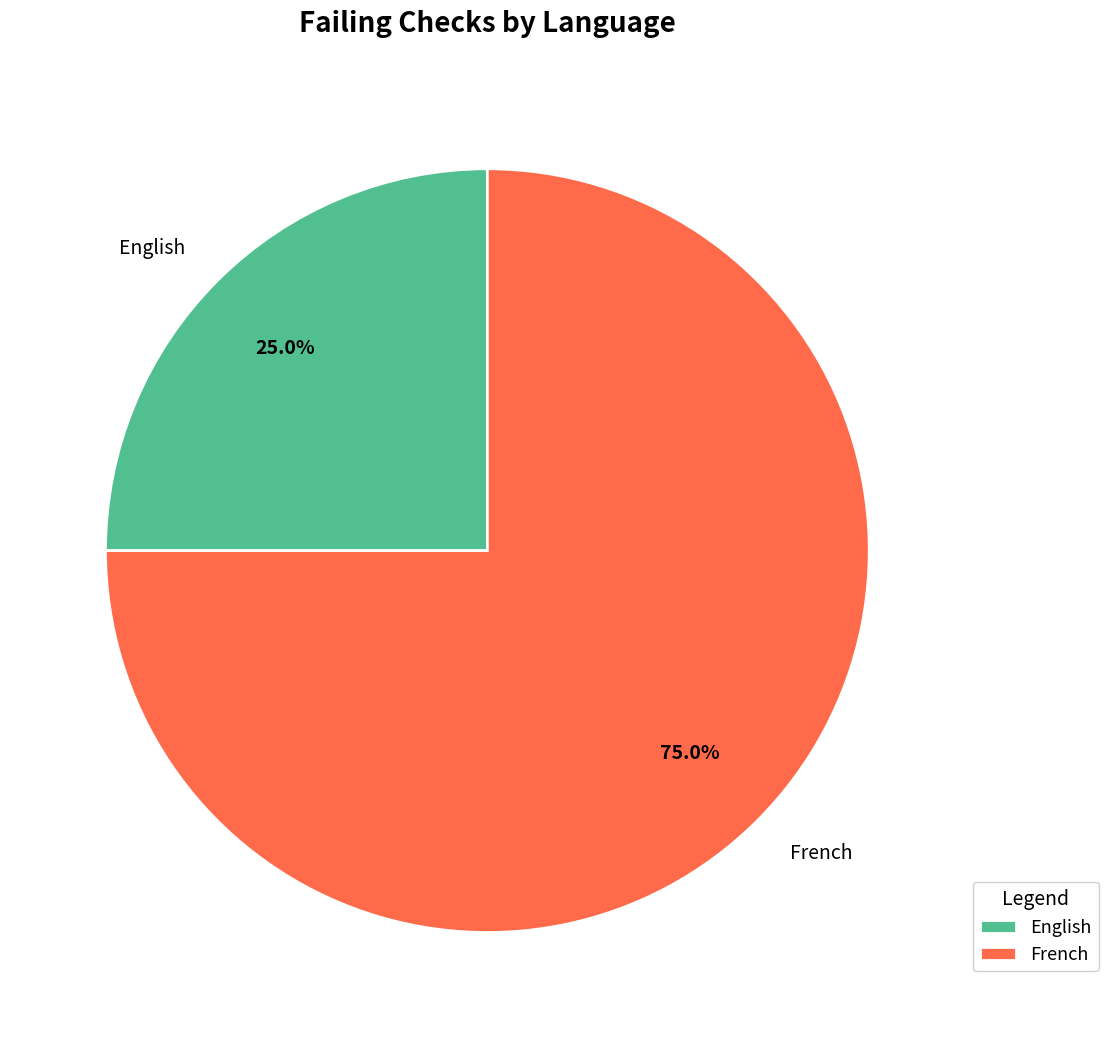

Is there any slice that represents more than half of the pie?

Yes